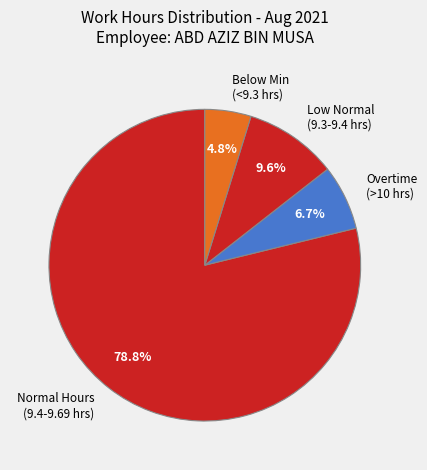

Which has a higher value, Below Min (<9.3 hrs) or Low Normal (9.3-9.4 hrs)?

Low Normal (9.3-9.4 hrs)